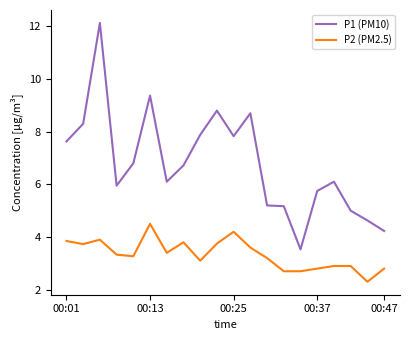

True or false: P2 (PM2.5) and P1 (PM10) intersect in this chart.

False